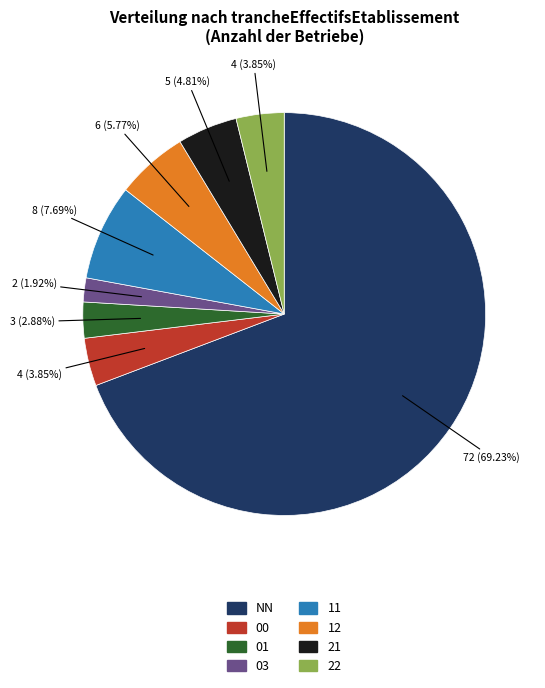

Is NN the majority of the pie?

Yes